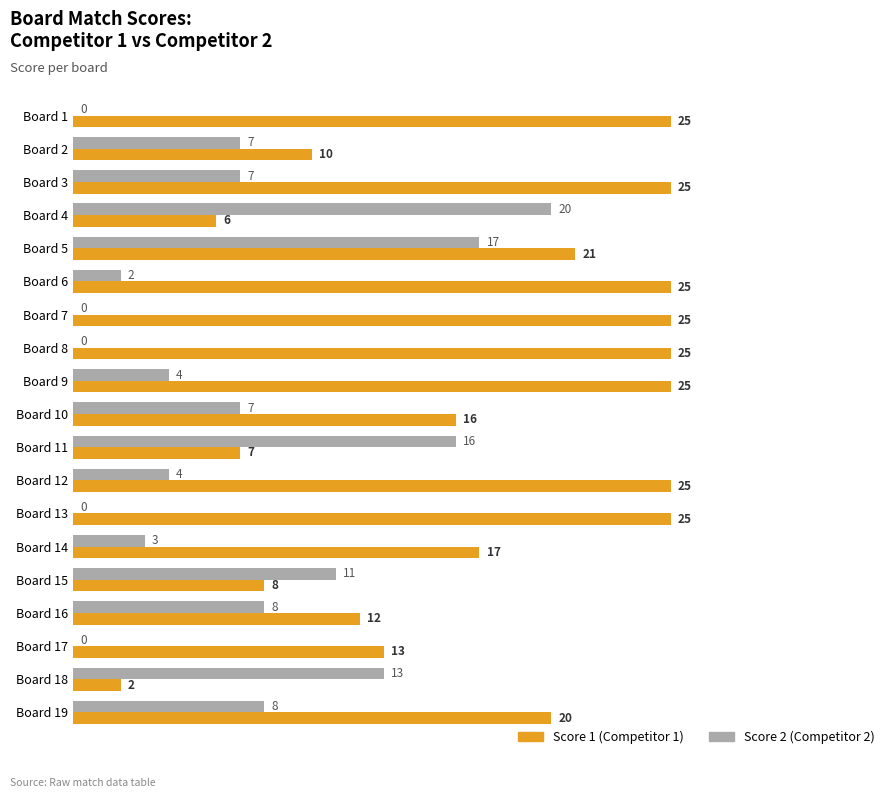

At which category is the sum across all series the highest?

Board 5